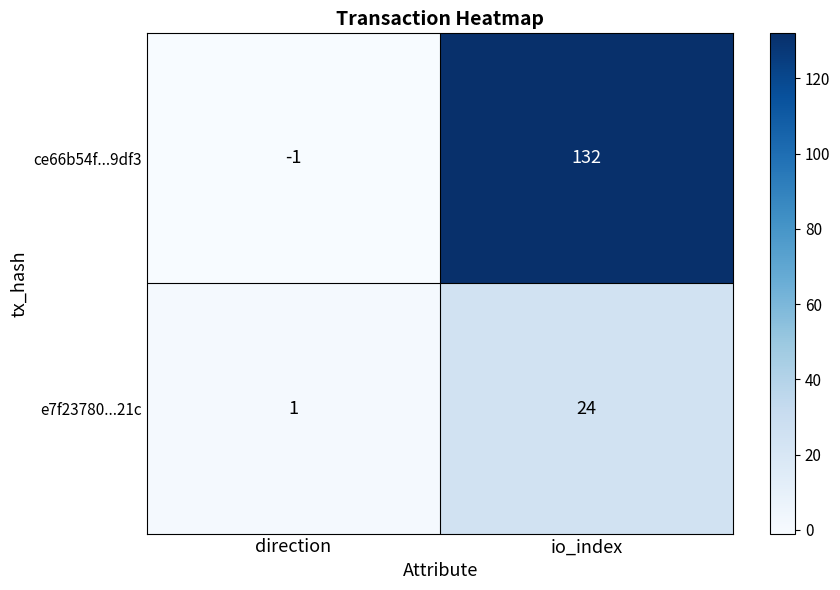

Where is ce66b54f...9df3 nearest to the value 65?

direction